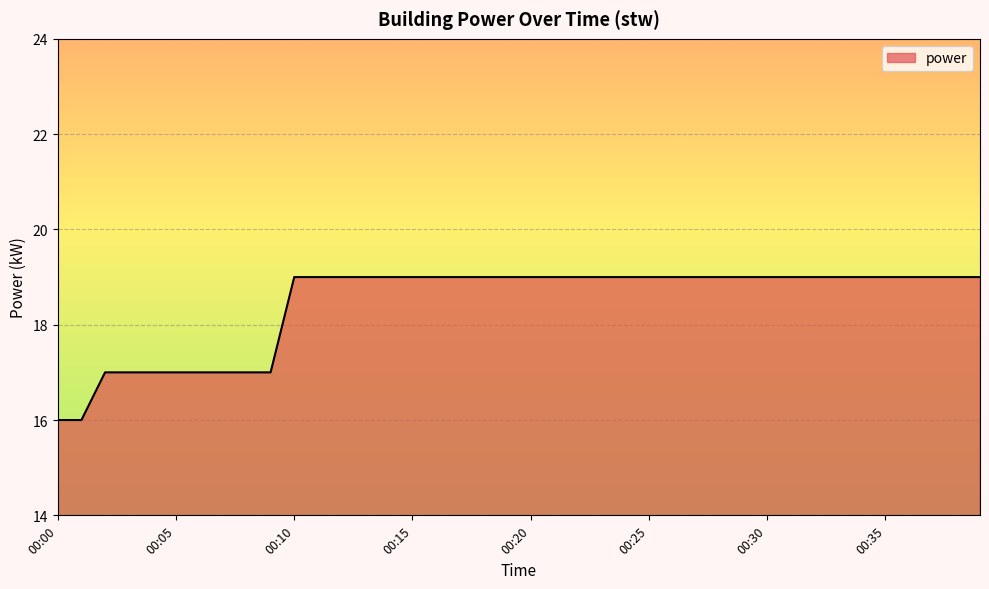

What is the maximum value shown in the chart?

19